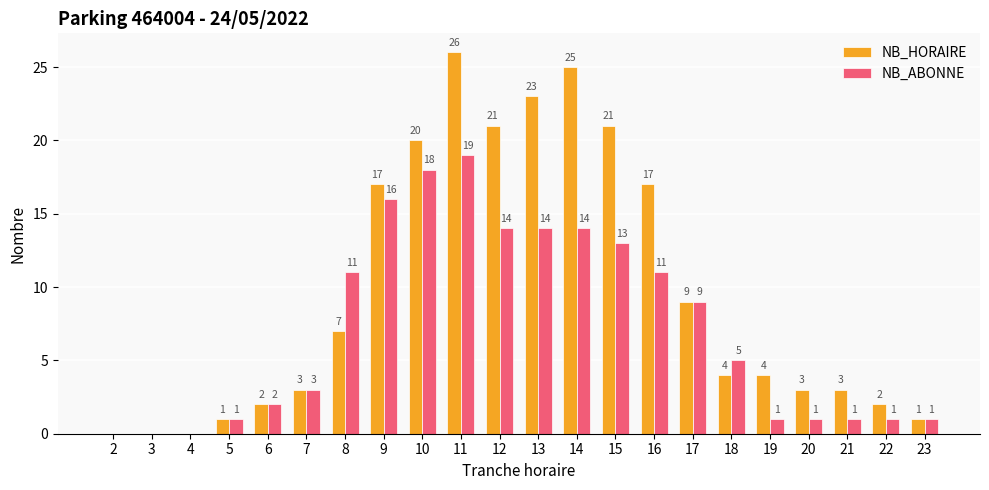

What is the sum of the NB_ABONNE values at 11 and 9?

35